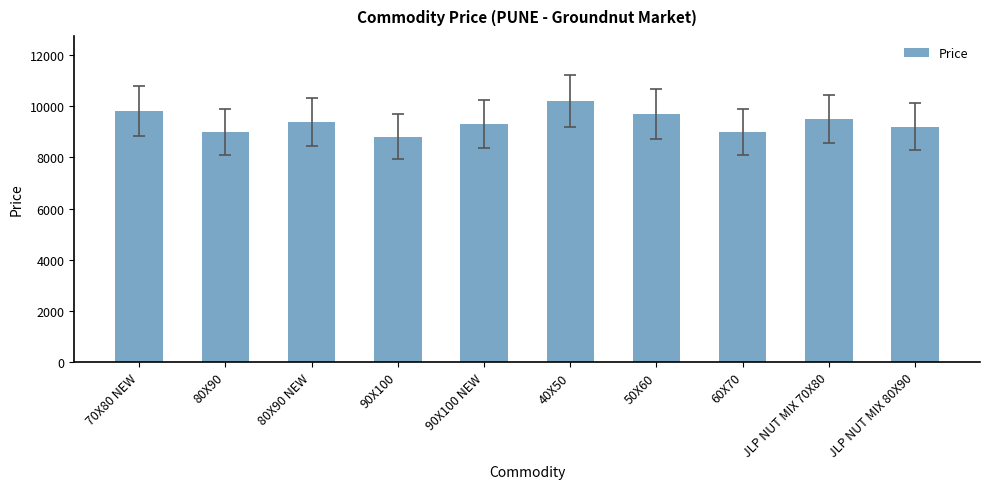

What position from the right is 50X60?

4